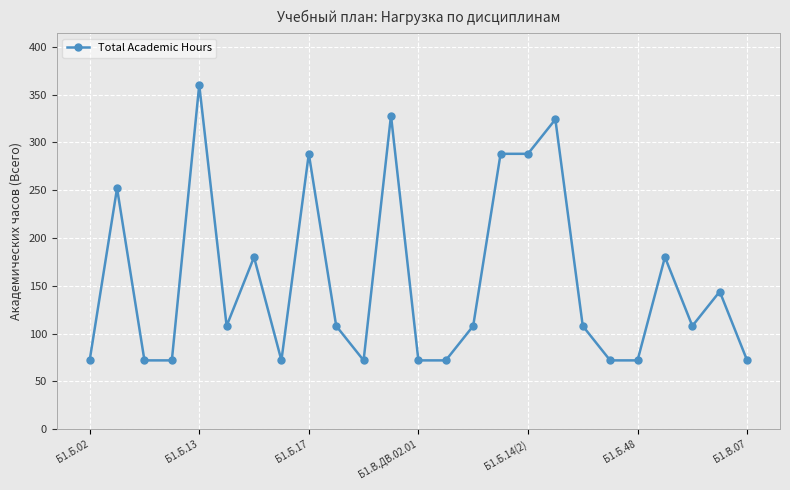

What is the minimum value shown in the chart?

72